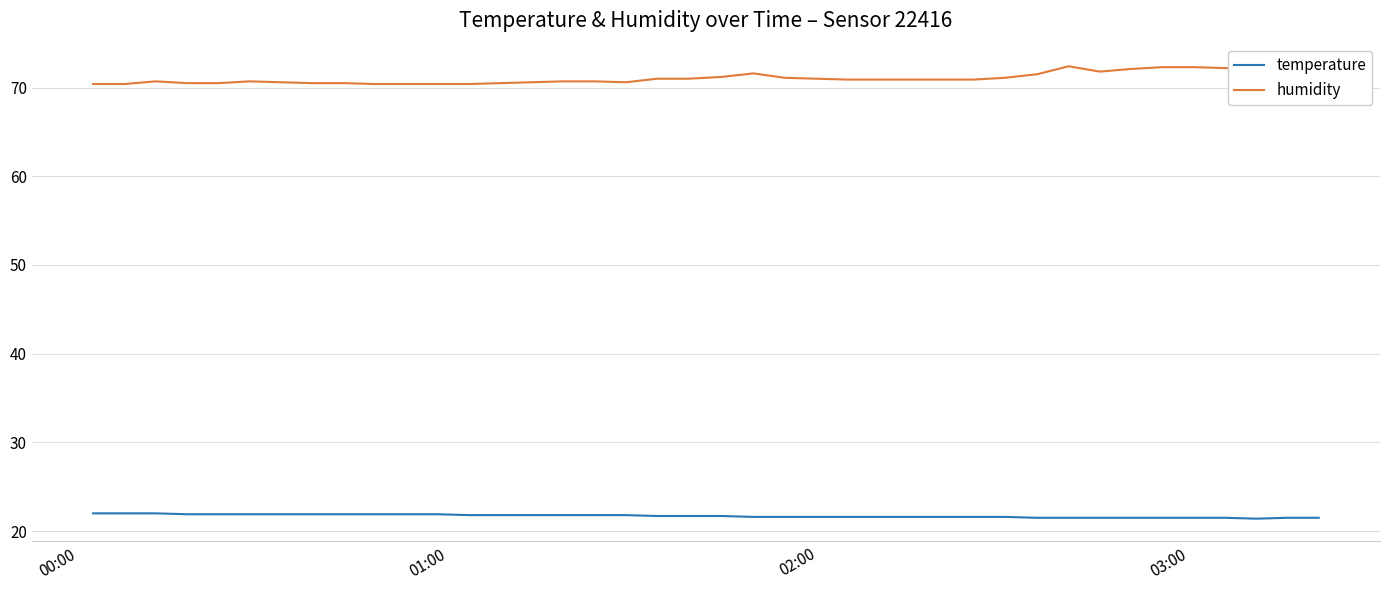

Rank the series by their maximum value, from lowest to highest.

temperature, humidity